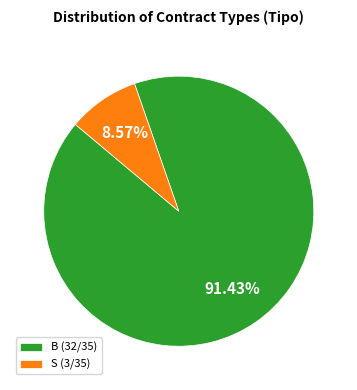

To the nearest percent, what percentage of the pie is B?

91%